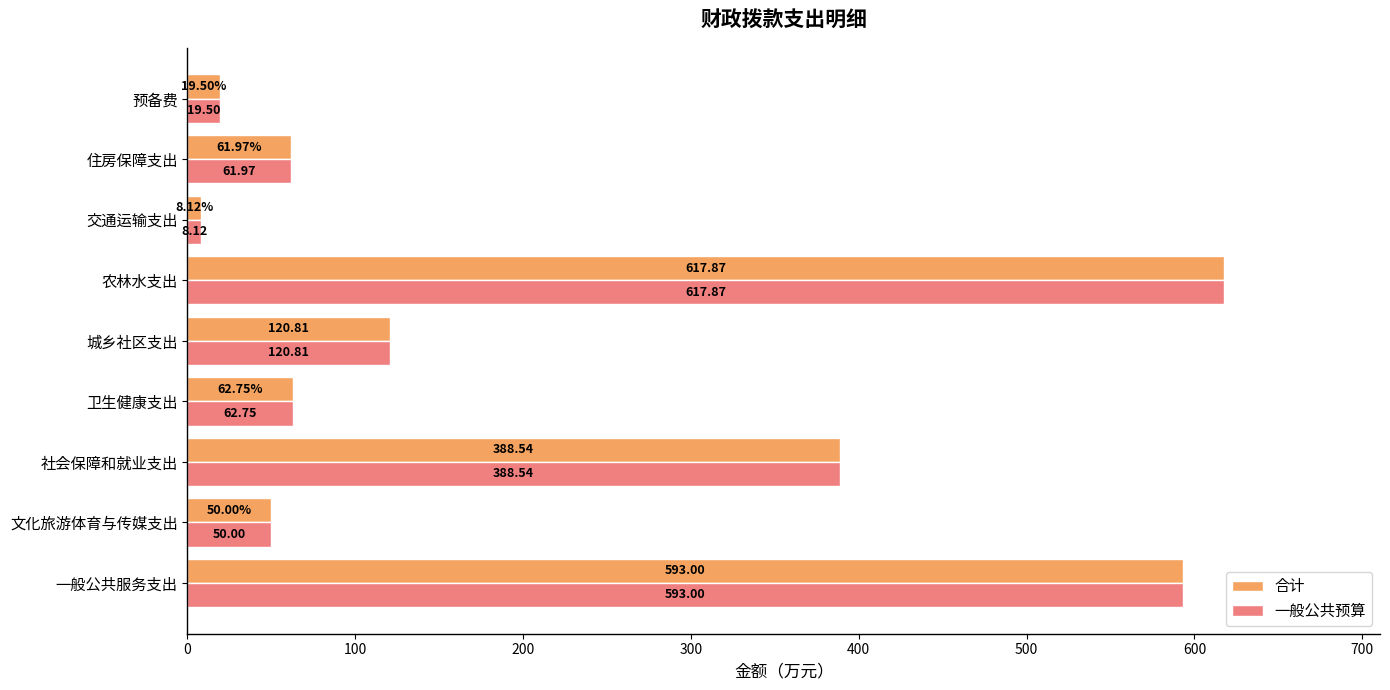

Rank the categories by 一般公共预算 value from highest to lowest.

农林水支出, 一般公共服务支出, 社会保障和就业支出, 城乡社区支出, 卫生健康支出, 住房保障支出, 文化旅游体育与传媒支出, 预备费, 交通运输支出